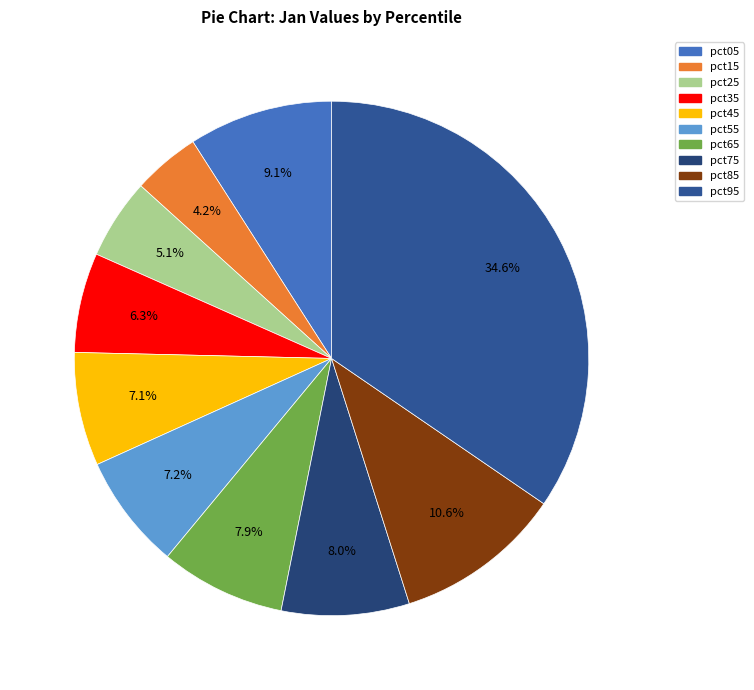

To the nearest percent, what is the combined percentage of pct65 and pct95?

42%